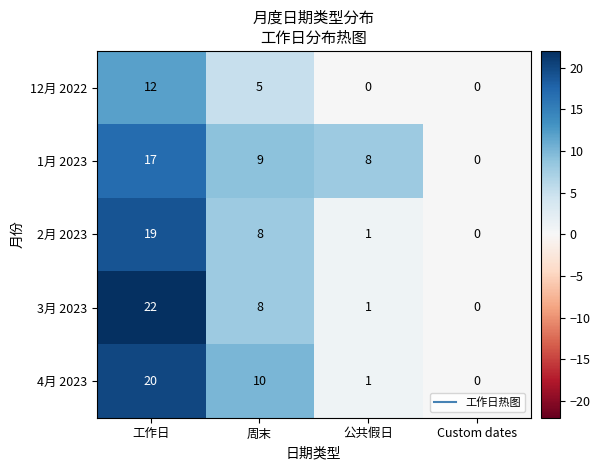

Reading left to right, what are all the values shown in this chart?

12月 2022: 工作日=12	周末=5	公共假日=0	Custom dates=0
1月 2023: 工作日=17	周末=9	公共假日=8	Custom dates=0
2月 2023: 工作日=19	周末=8	公共假日=1	Custom dates=0
3月 2023: 工作日=22	周末=8	公共假日=1	Custom dates=0
4月 2023: 工作日=20	周末=10	公共假日=1	Custom dates=0